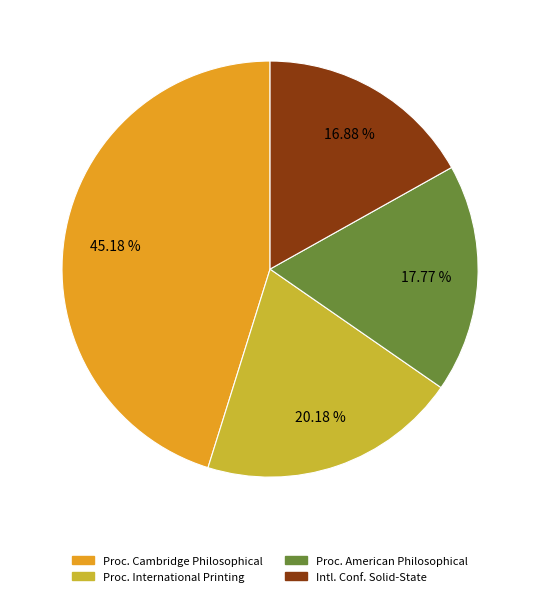

Is there a majority slice in this chart?

No